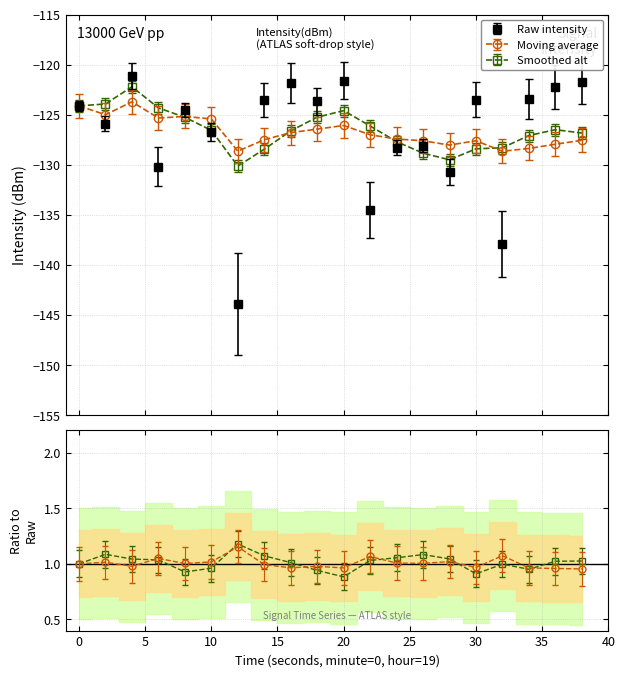

What is the sum of all moving_avg values?

-2534.3